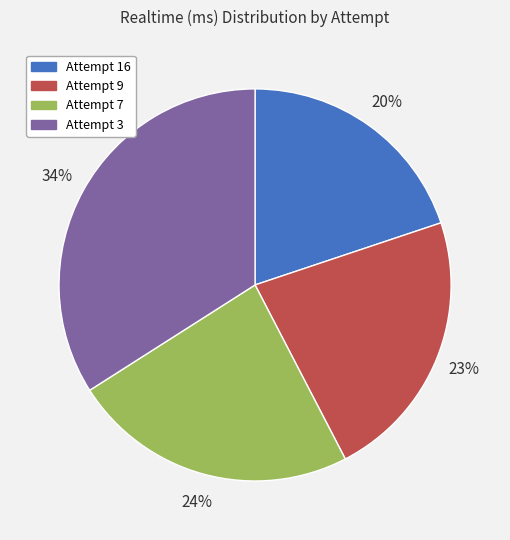

To the nearest percent, what portion does Attempt 3 represent?

34%